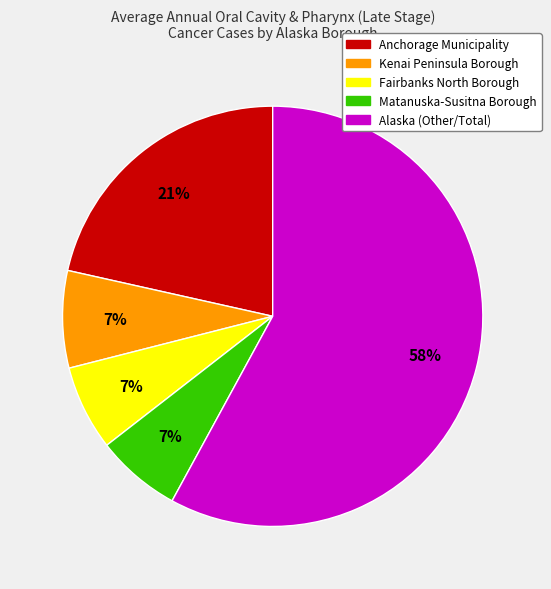

Which category has the biggest portion of the pie?

Alaska (Other/Total)